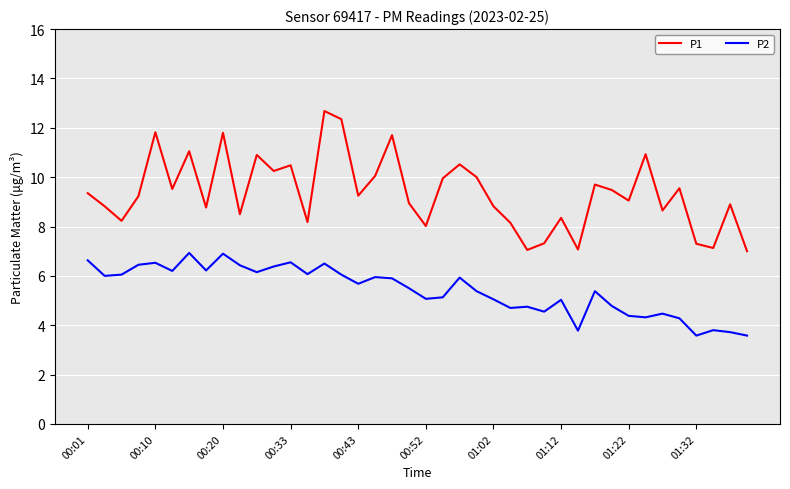

True or false: P2 and P1 cross at least once.

False